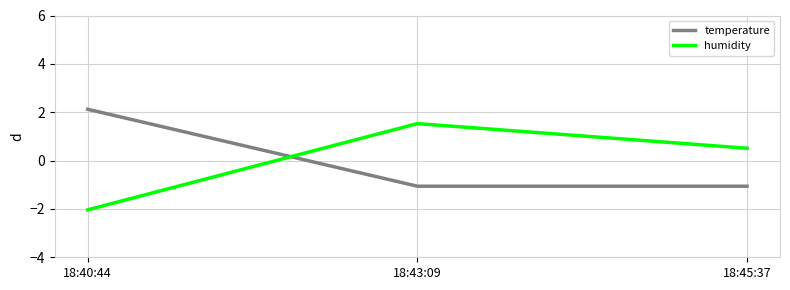

What is the difference between the maximum and minimum values in the humidity series?

3.6